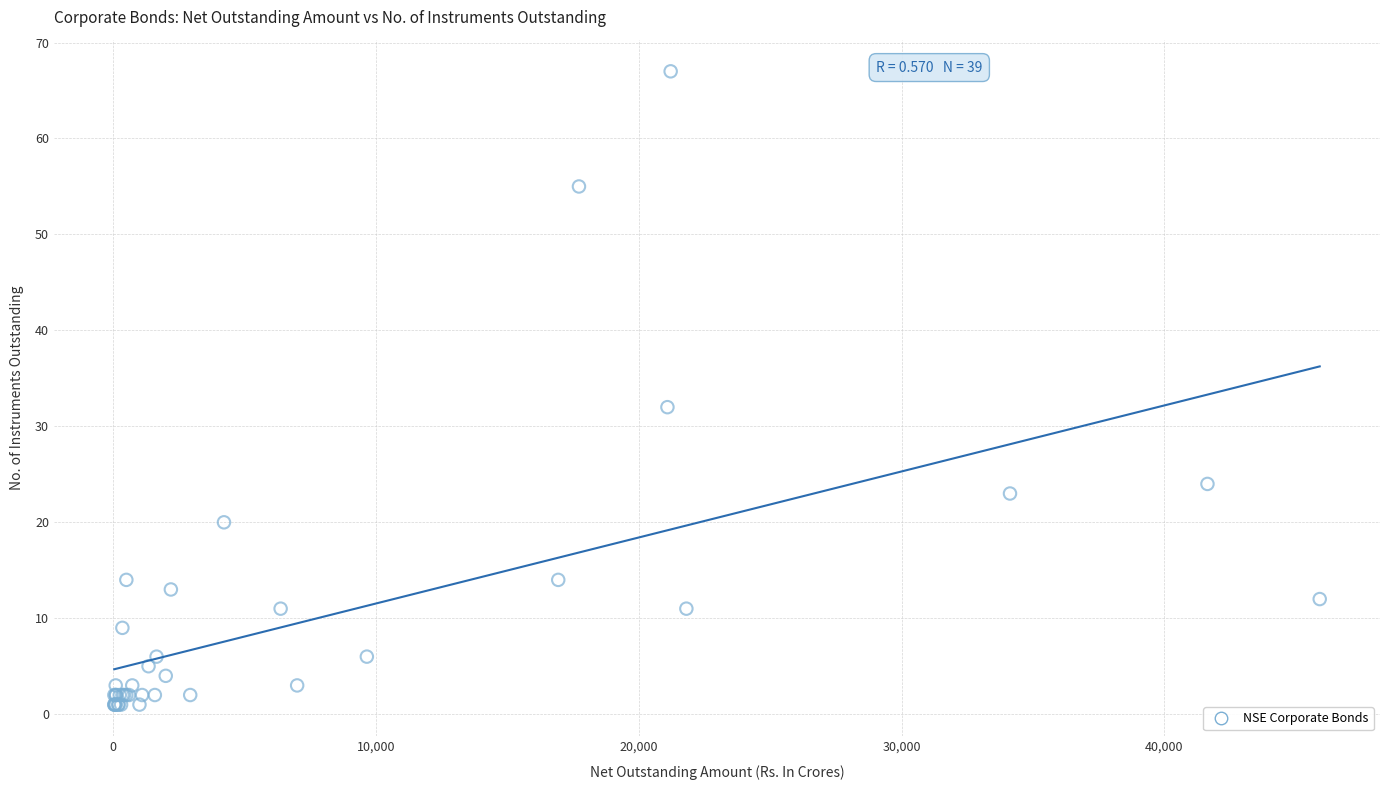

What Y value in the scatter plot is closest to 34?

32